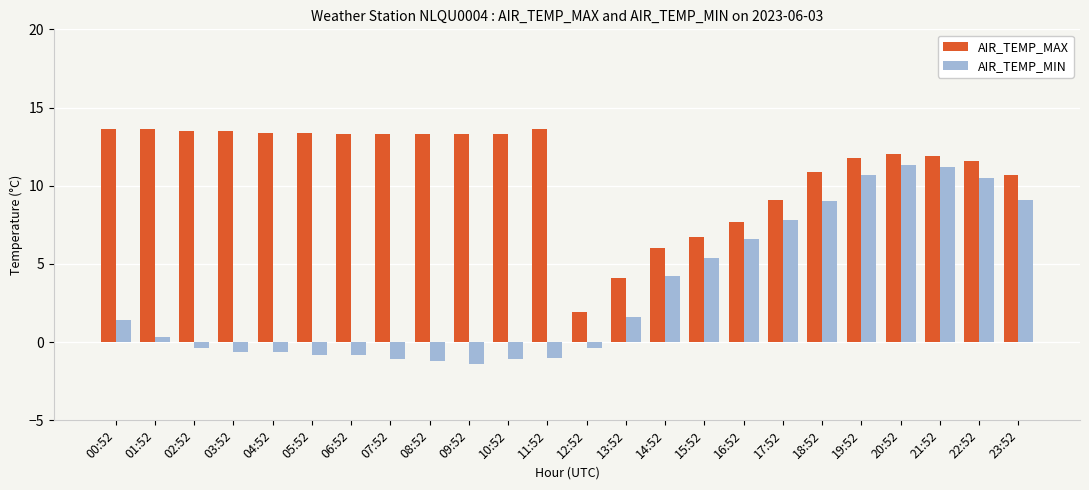

Which series has the widest spread of values?

AIR_TEMP_MIN